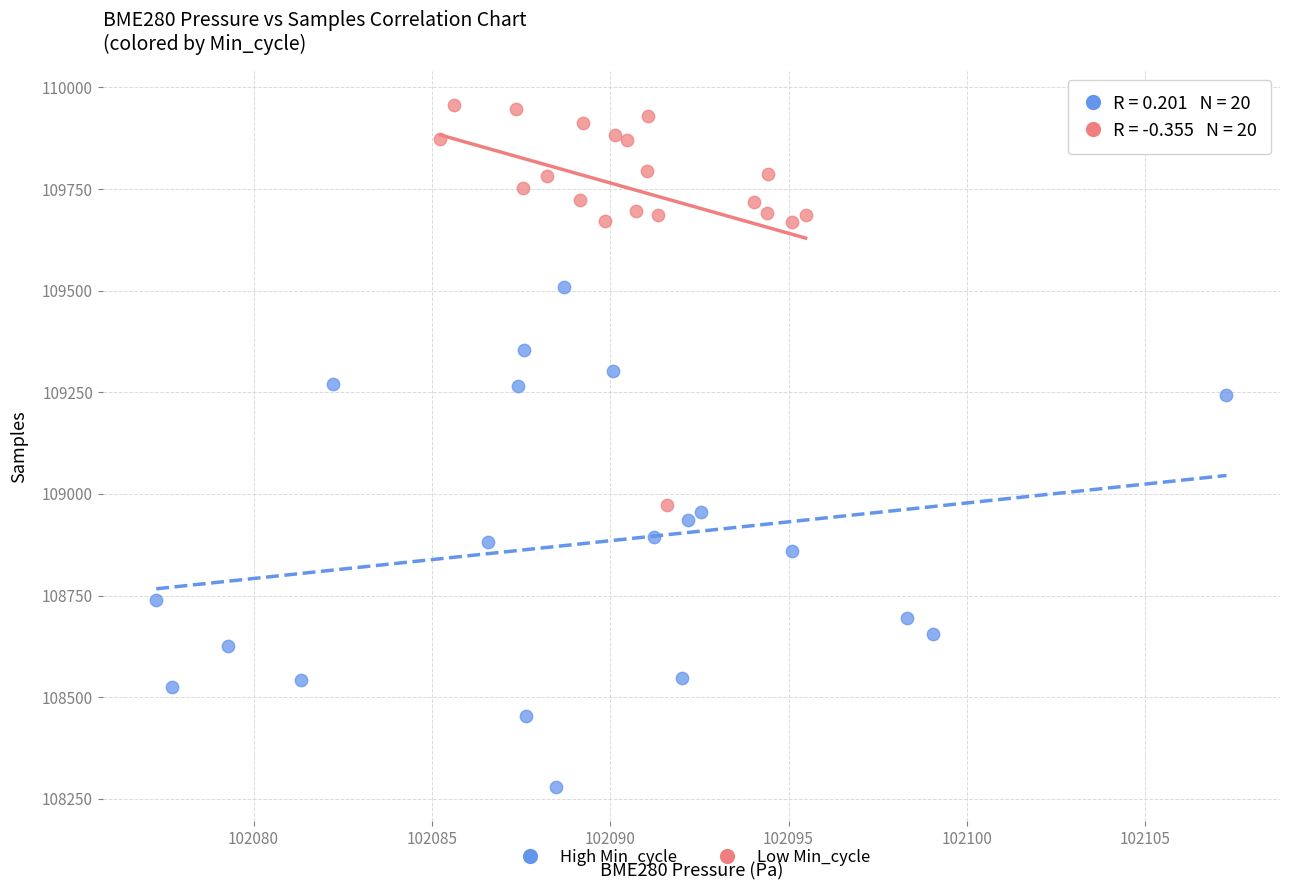

Which series has the widest spread of Y values?

High Min_cycle